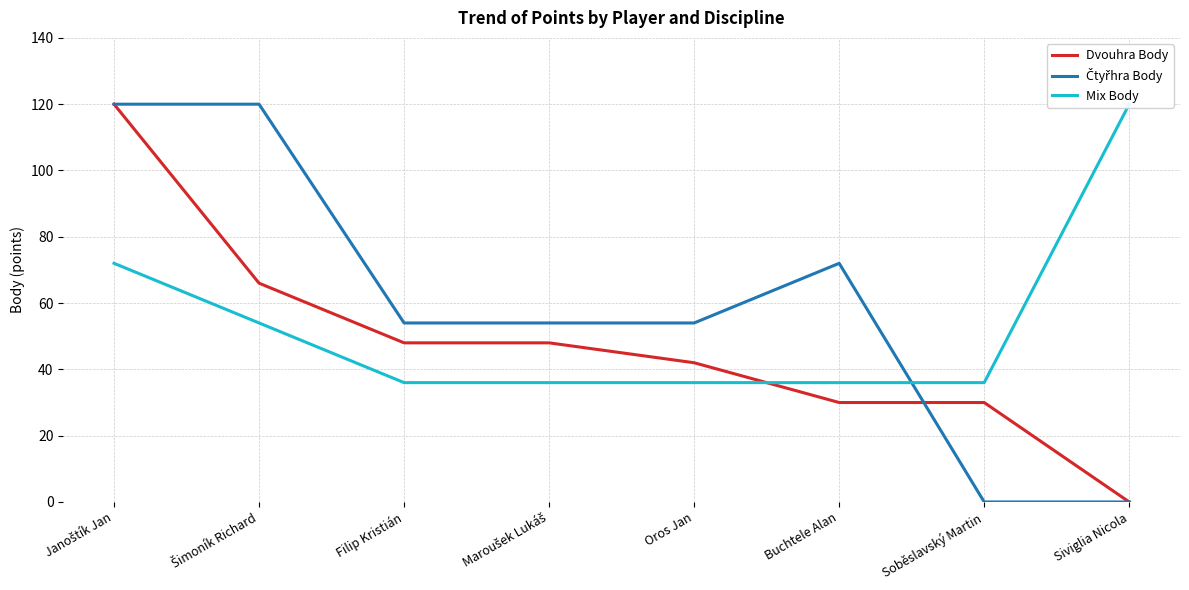

True or false: Dvouhra Body has a value of 42 at Oros Jan.

True